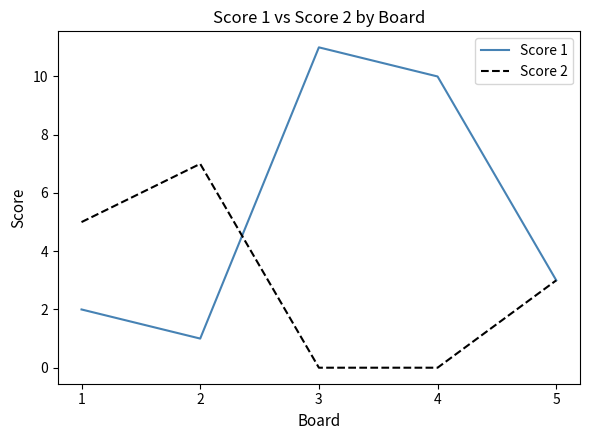

What is the total value across all series at 4?

10